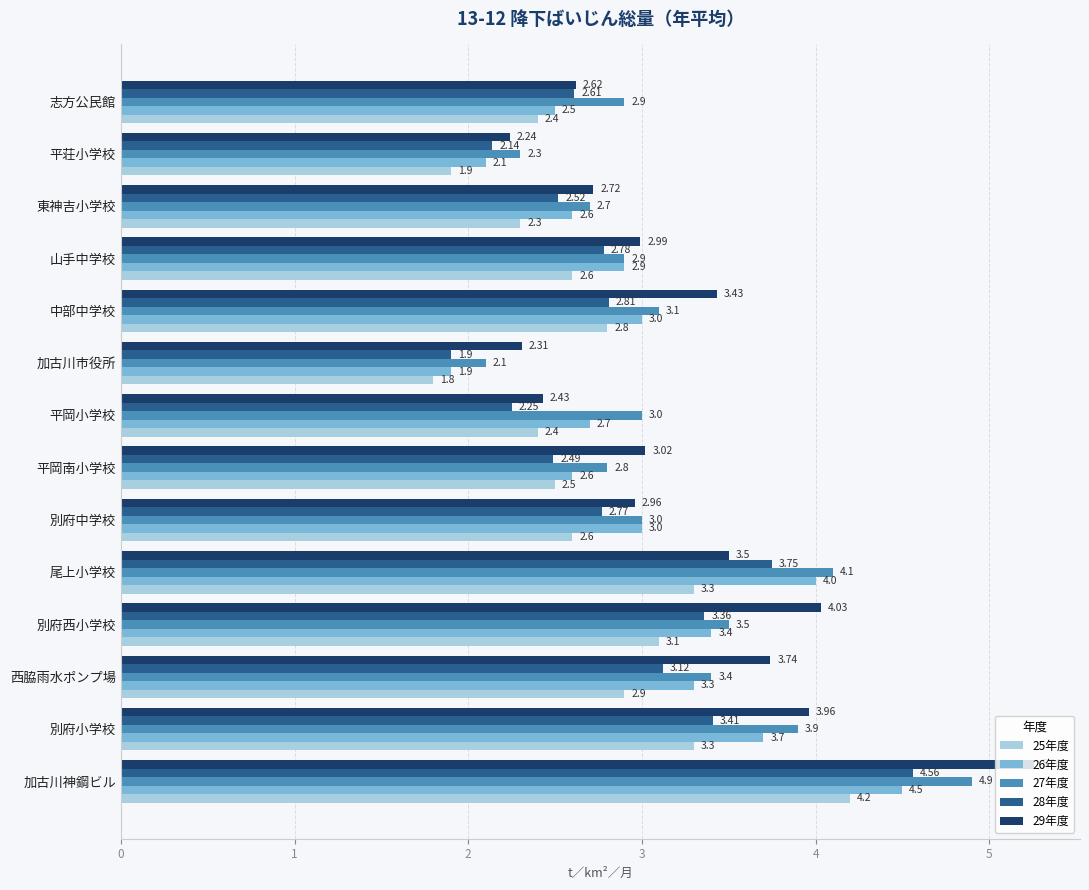

Which category has the lowest value across all series?

加古川市役所